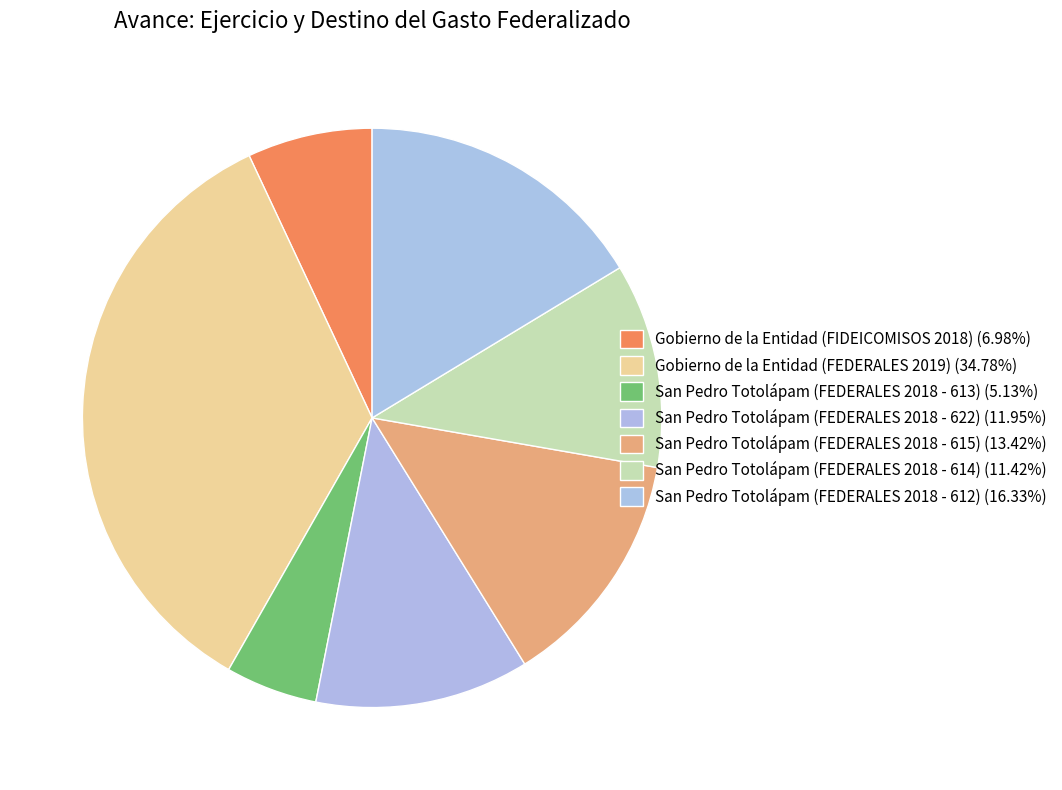

Is it true that San Pedro Totolápam (FEDERALES 2018 - 615) is 6% of the pie?

False